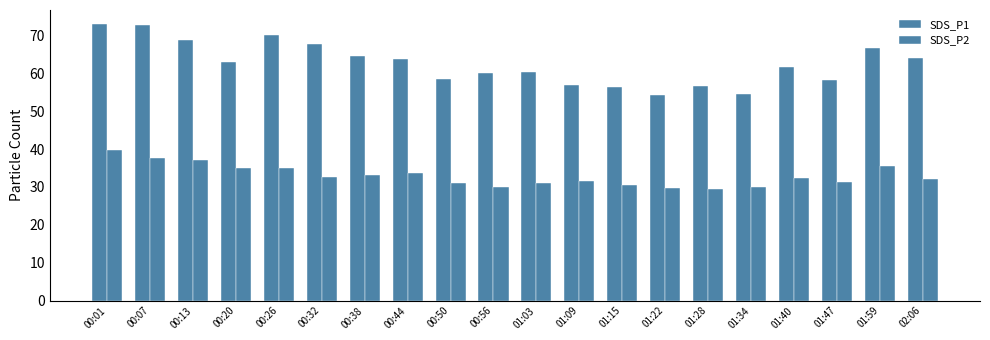

At which label does SDS_P2 first exceed 32?

00:01